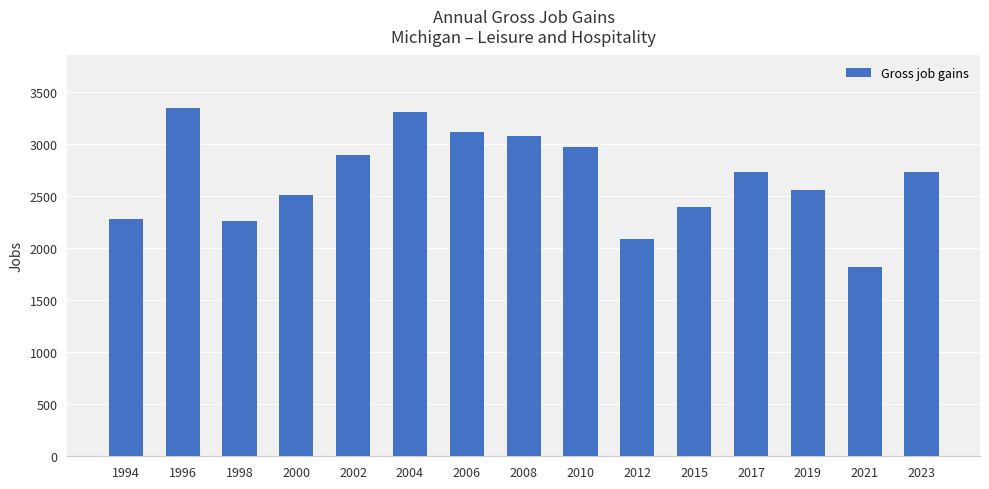

How many categories are shown in the chart?

15